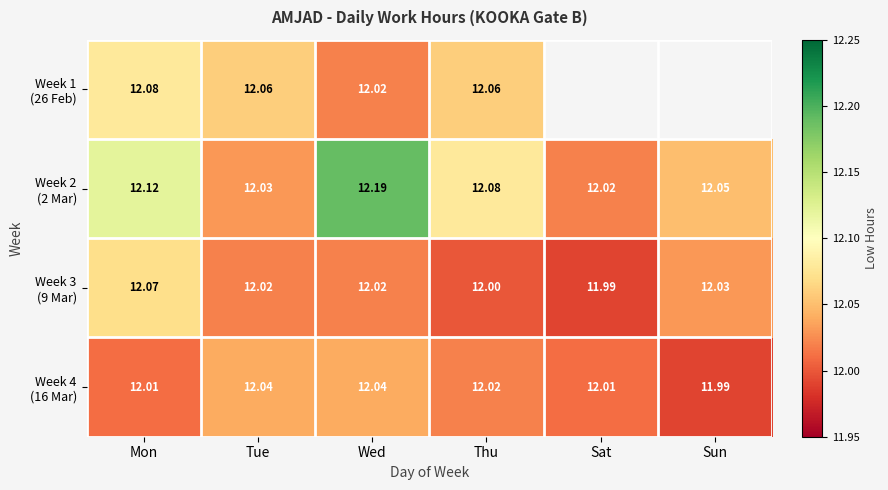

How many categories are shown in the chart?

6